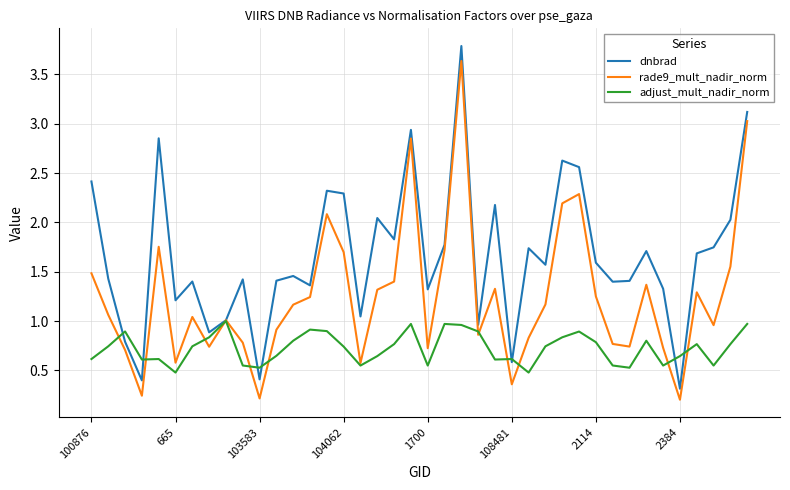

What is the maximum value shown in the chart?

3.8